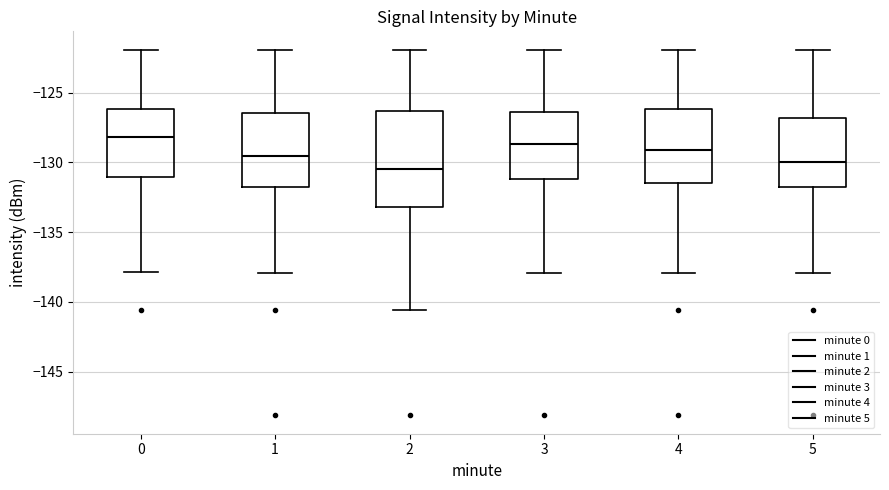

Which box's median line is the highest?

0